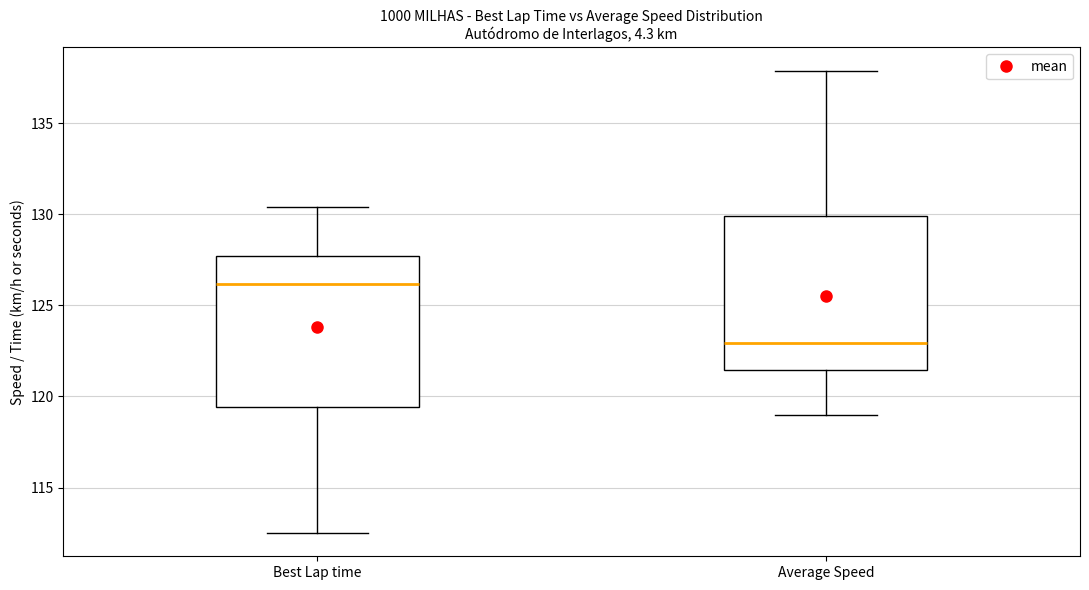

Which box has the highest median line?

Best Lap time